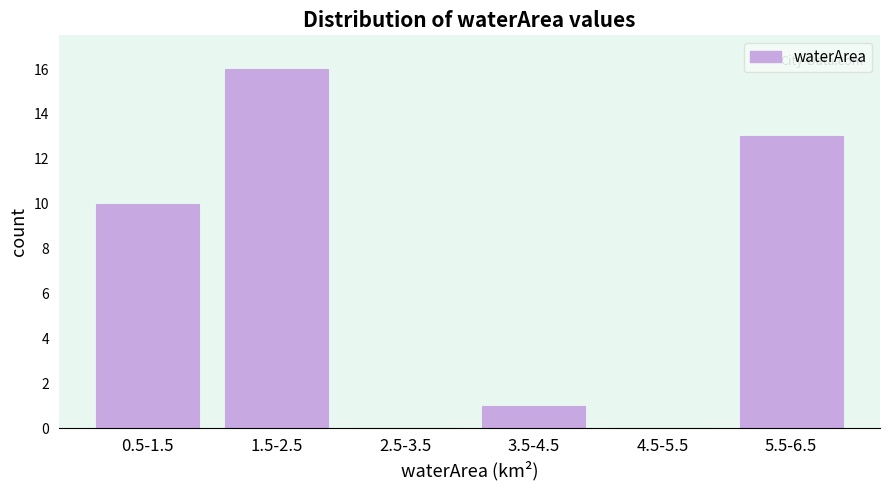

Reading left to right, what are all the values shown in this chart?

0.5-1.5=10	1.5-2.5=16	2.5-3.5=0	3.5-4.5=1	4.5-5.5=0	5.5-6.5=13